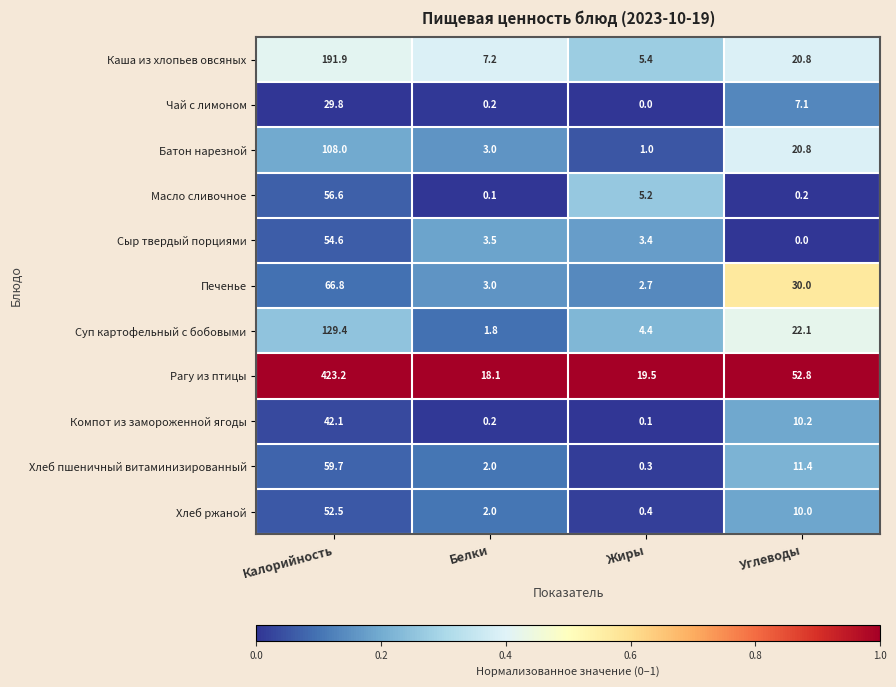

At which category is the sum across all series the highest?

Калорийность